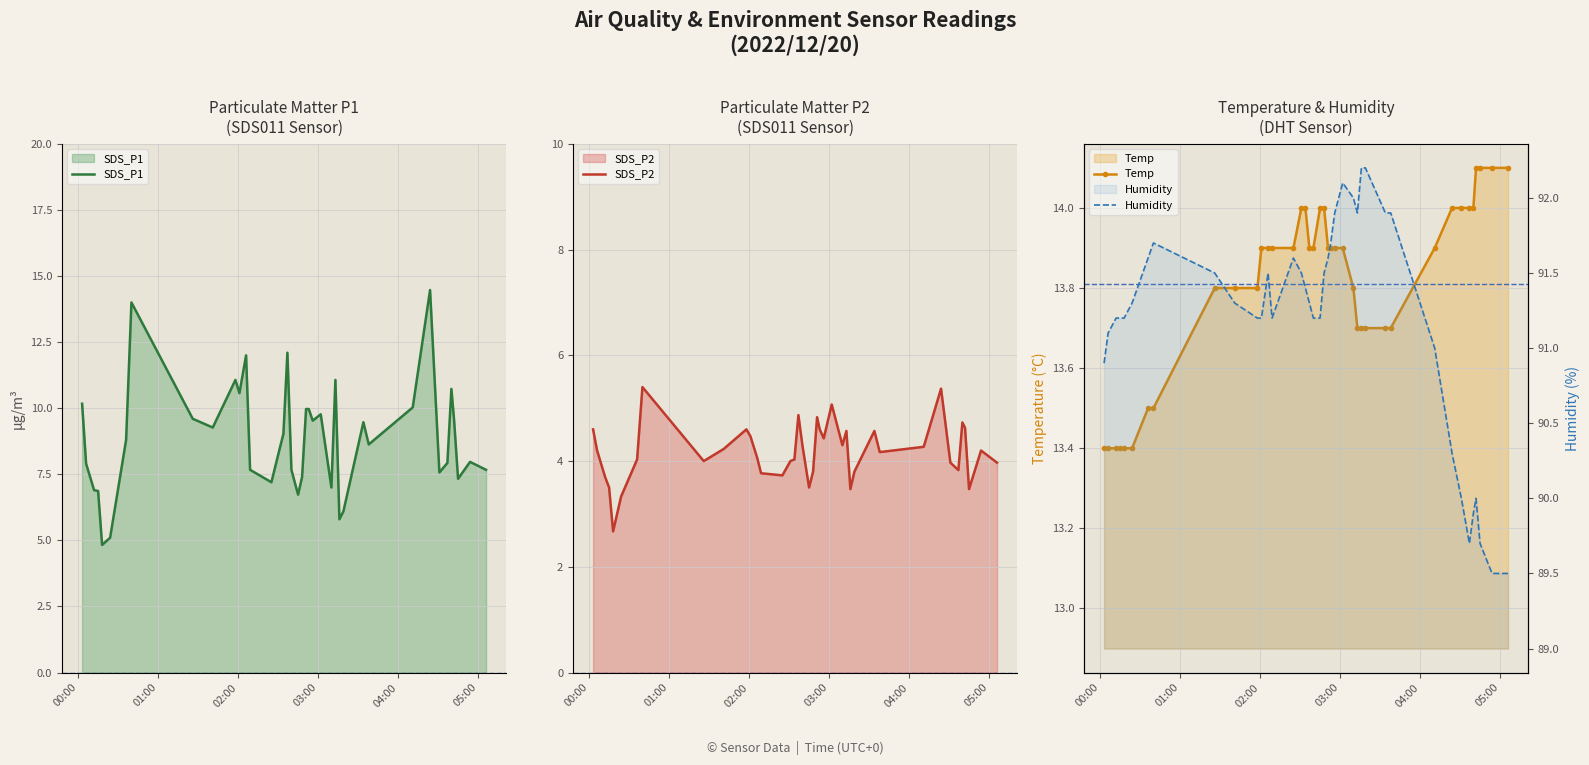

Reading left to right, list all the values displayed in this chart.

SDS_P1: 10.2	7.9	6.9	6.9	4.8	5.1	8.8	14.0	9.6	9.3	11.1	10.6	12.0	7.7	7.2	8.4	9.0	12.1	7.7	6.7	7.4	10.0	10.0	9.5	9.8	7.0	11.1	5.8	6.1	9.5	8.6	10.0	14.5	7.6	7.9	10.7	9.6	7.3	8.0	7.7
SDS_P2: 4.6	4.2	3.7	3.5	2.7	3.3	4.0	5.4	4.0	4.2	4.6	4.5	4.1	3.8	3.7	4.0	4.0	4.9	4.3	3.5	3.8	4.8	4.6	4.4	5.1	4.3	4.6	3.5	3.8	4.6	4.2	4.3	5.4	4.0	3.8	4.7	4.6	3.5	4.2	4.0
Temp: 13.4	13.4	13.4	13.4	13.4	13.4	13.5	13.5	13.8	13.8	13.8	13.9	13.9	13.9	13.9	14.0	14.0	13.9	13.9	14.0	14.0	13.9	13.9	13.9	13.9	13.8	13.7	13.7	13.7	13.7	13.7	13.9	14.0	14.0	14.0	14.0	14.1	14.1	14.1	14.1
Humidity: 90.9	91.1	91.2	91.2	91.2	91.3	91.6	91.7	91.5	91.3	91.2	91.2	91.5	91.2	91.6	91.5	91.4	91.3	91.2	91.2	91.5	91.6	91.7	91.9	92.1	92.0	91.9	92.2	92.2	91.9	91.9	91.0	90.3	90.0	89.7	89.9	90.0	89.7	89.5	89.5